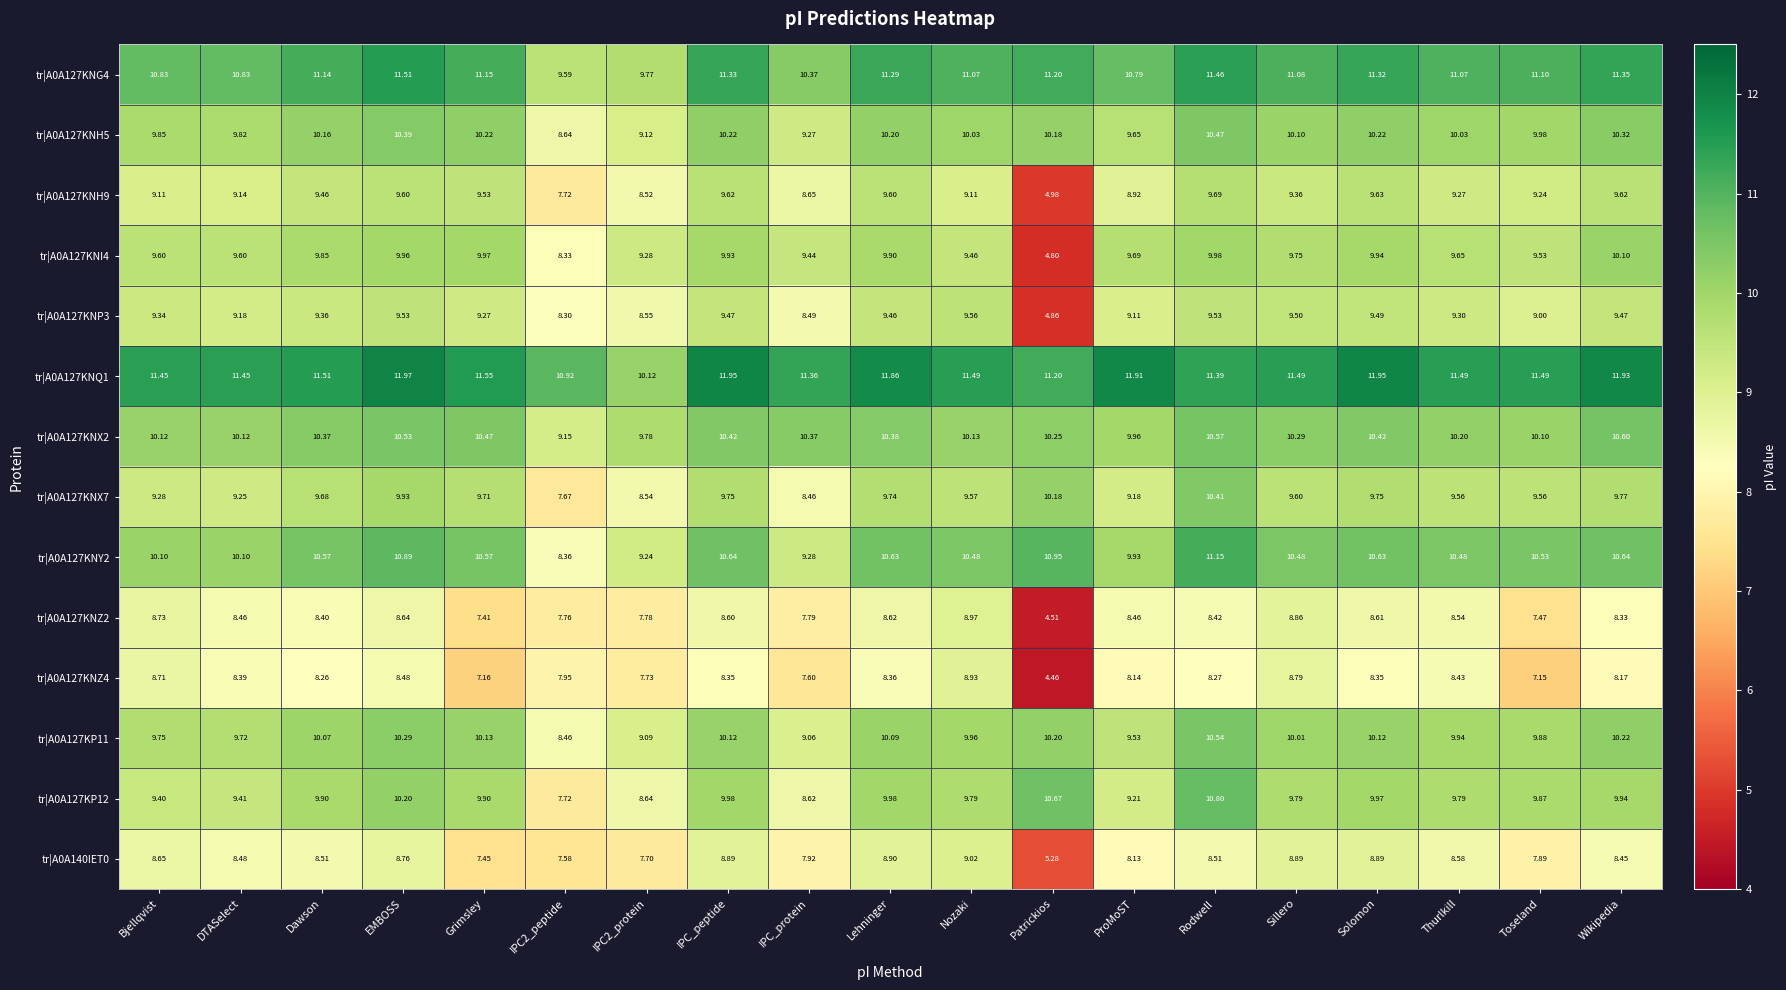

Where does the tr|A0A127KNQ1 series first go above 11?

Bjellqvist